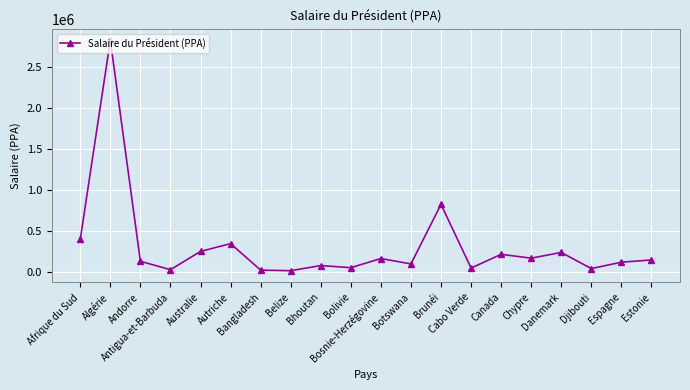

What is the sum of the values at Bhoutan and Andorre?

217540